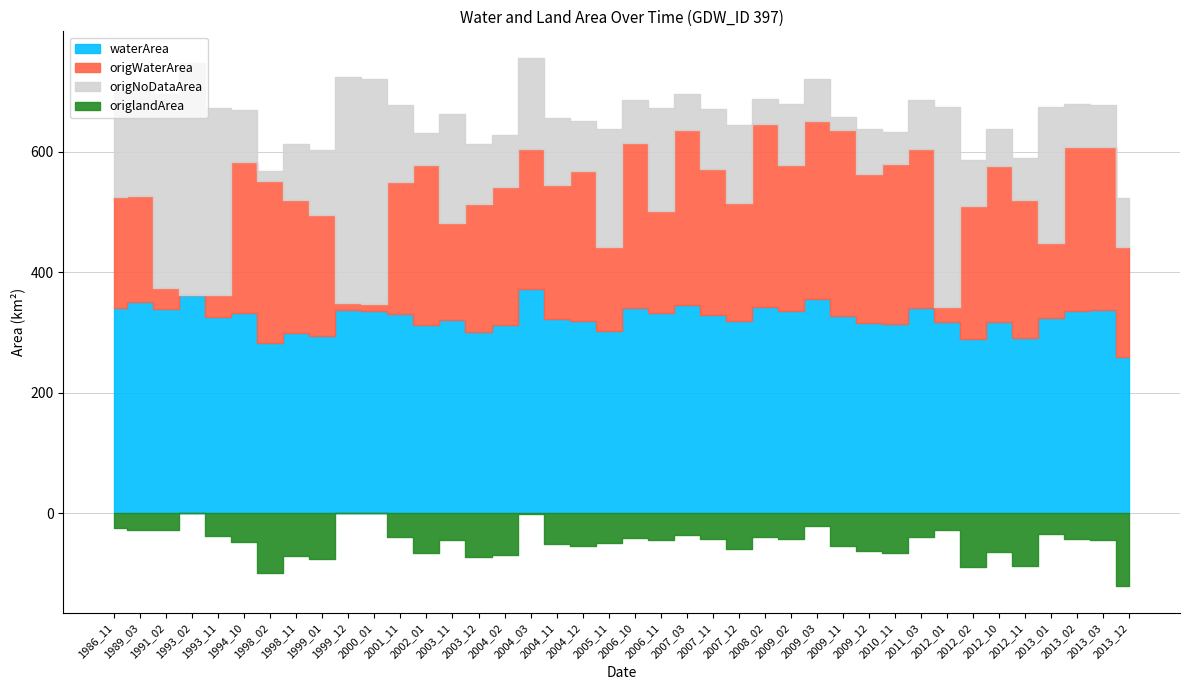

How many interior local valleys does the waterArea series have?

13